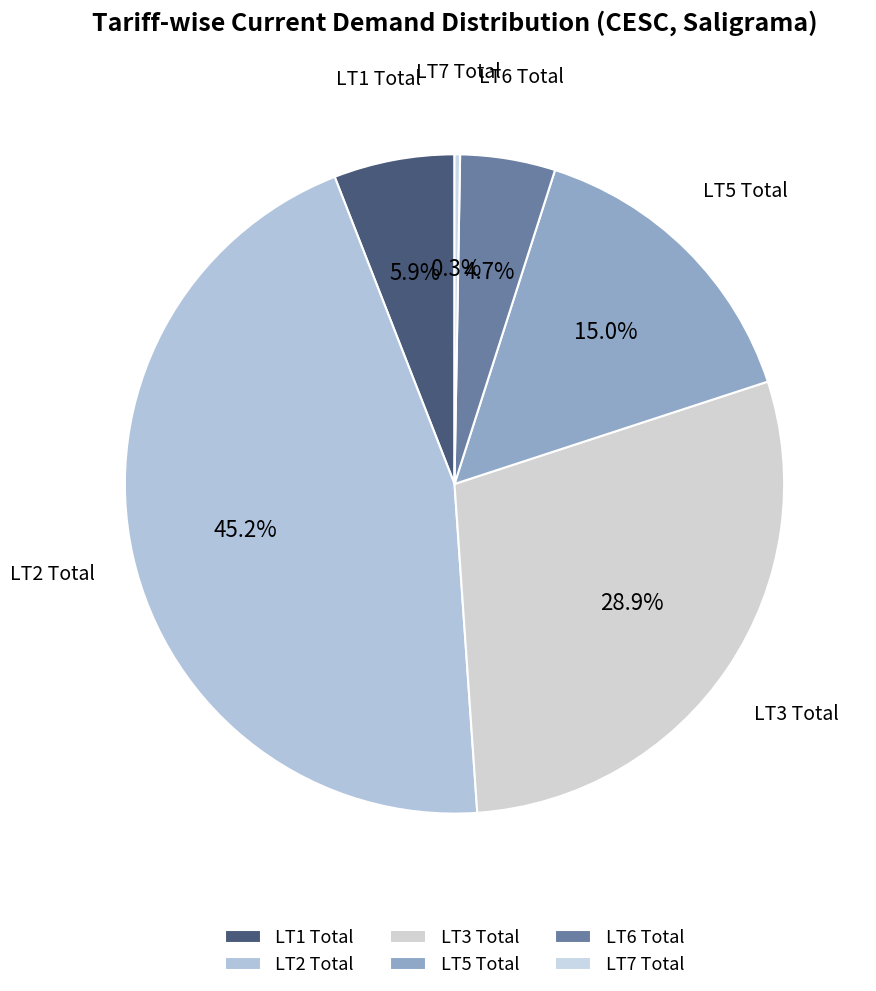

Which slice is the largest?

LT2 Total